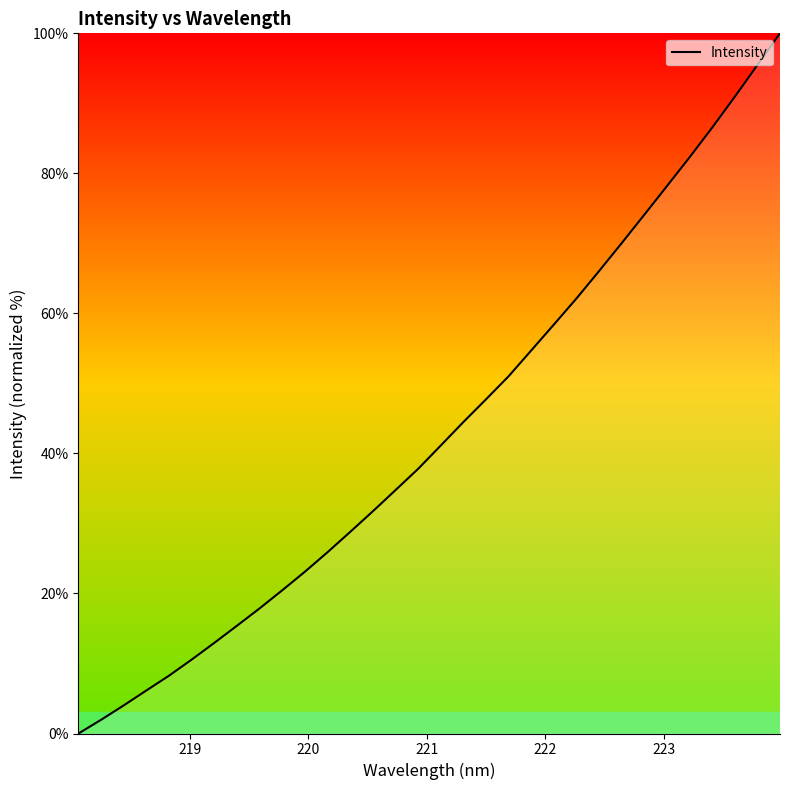

What is the maximum value shown in the chart?

100.0